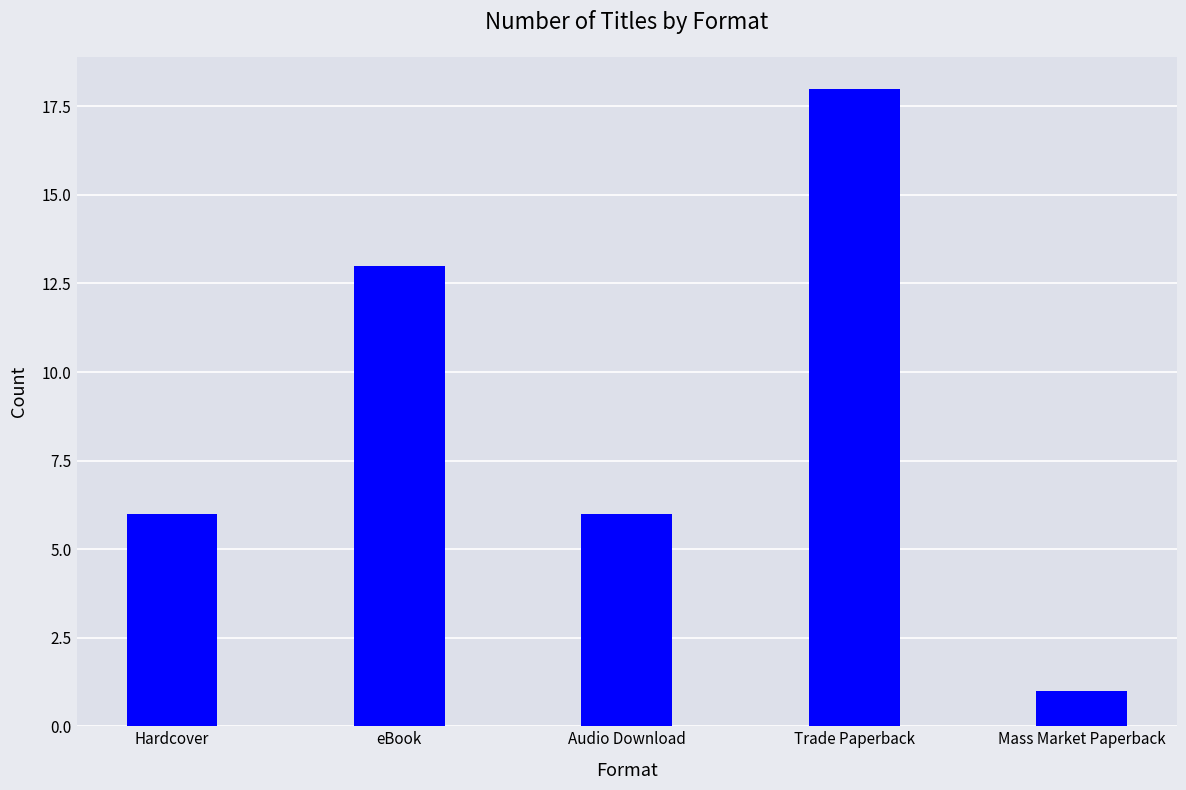

The chart shows a value of 1 at Mass Market Paperback. True or false?

True